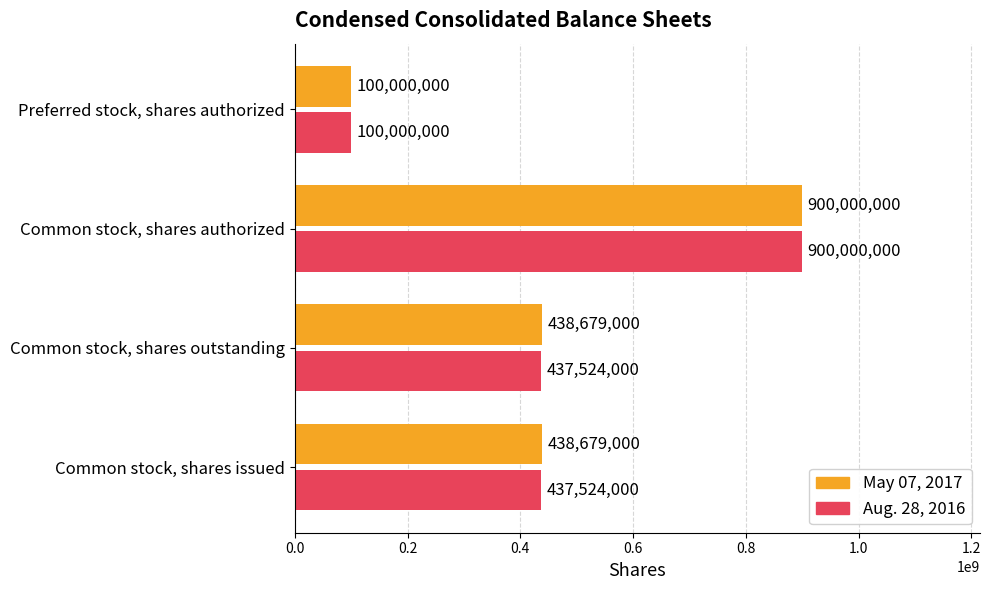

What is the difference between the maximum and minimum values in the May 07, 2017 series?

800000000